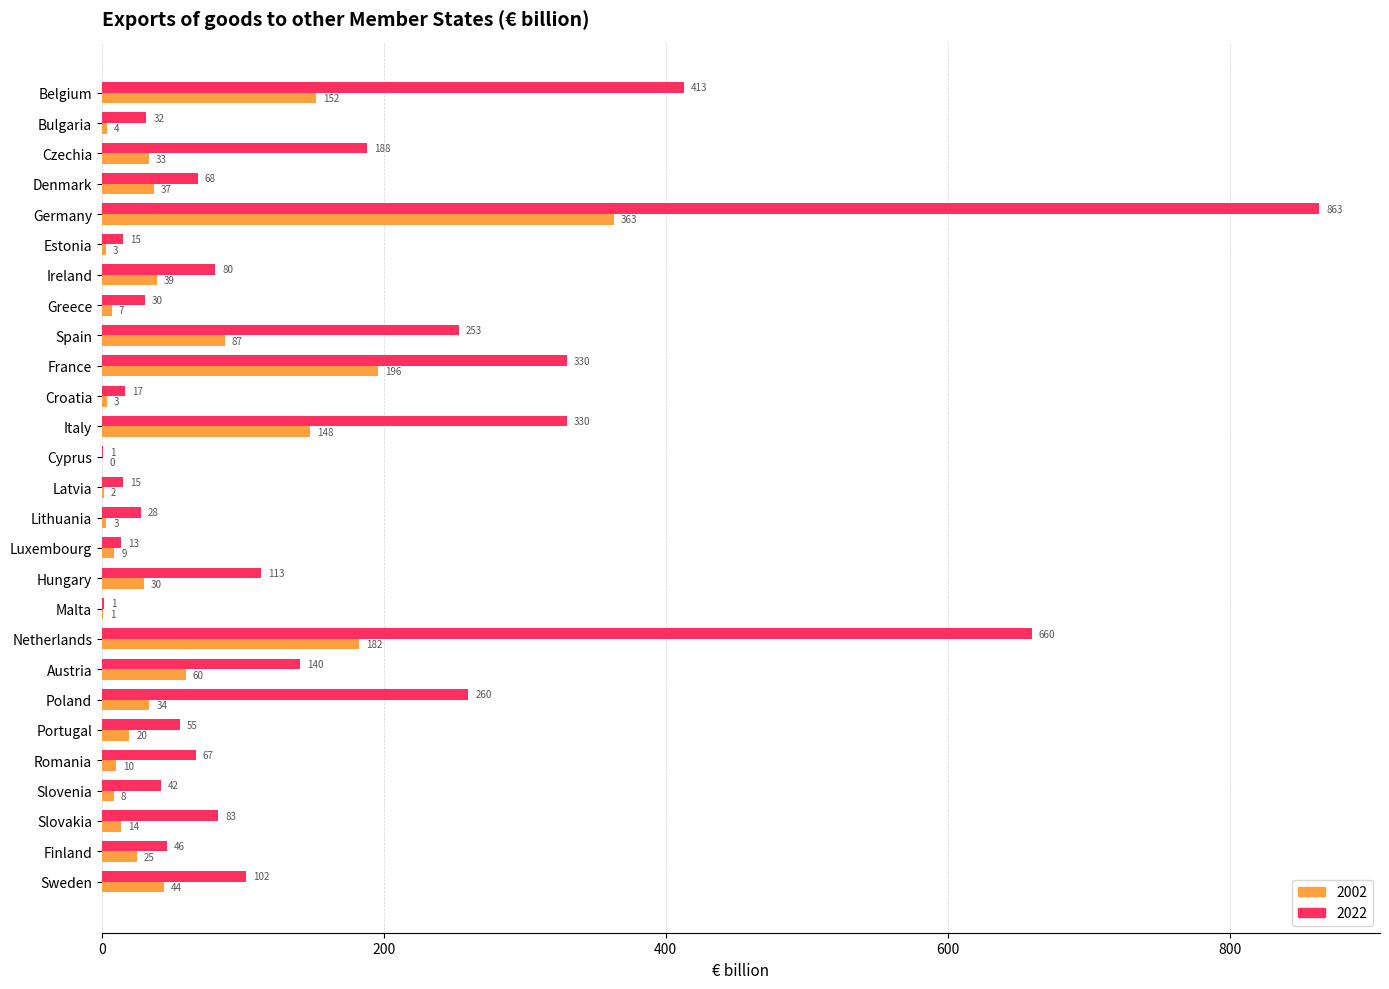

True or false: 2022 has a value of 81.0 at Spain.

False